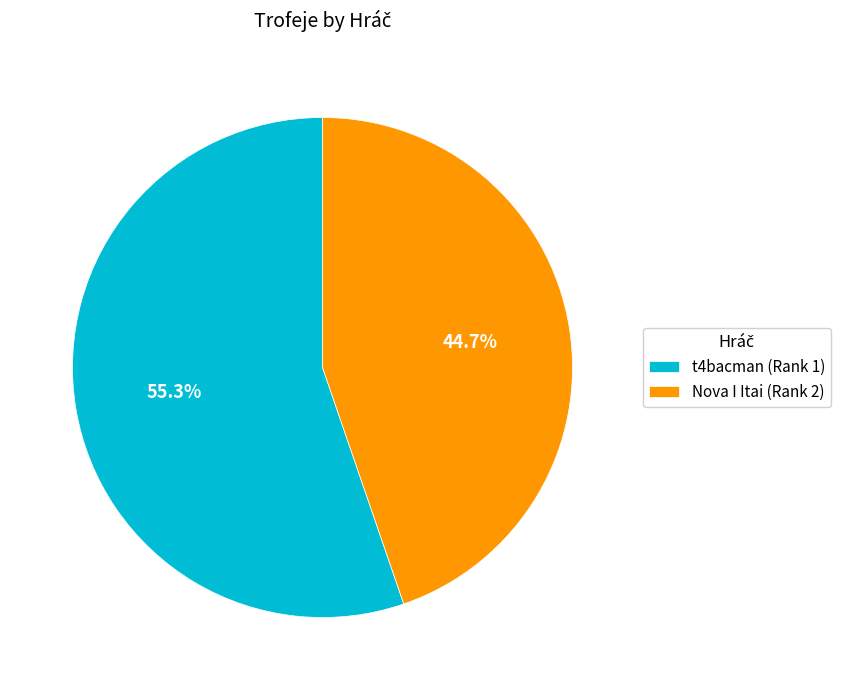

True or false: Nova I Itai (Rank 2) accounts for 36% of the total.

False